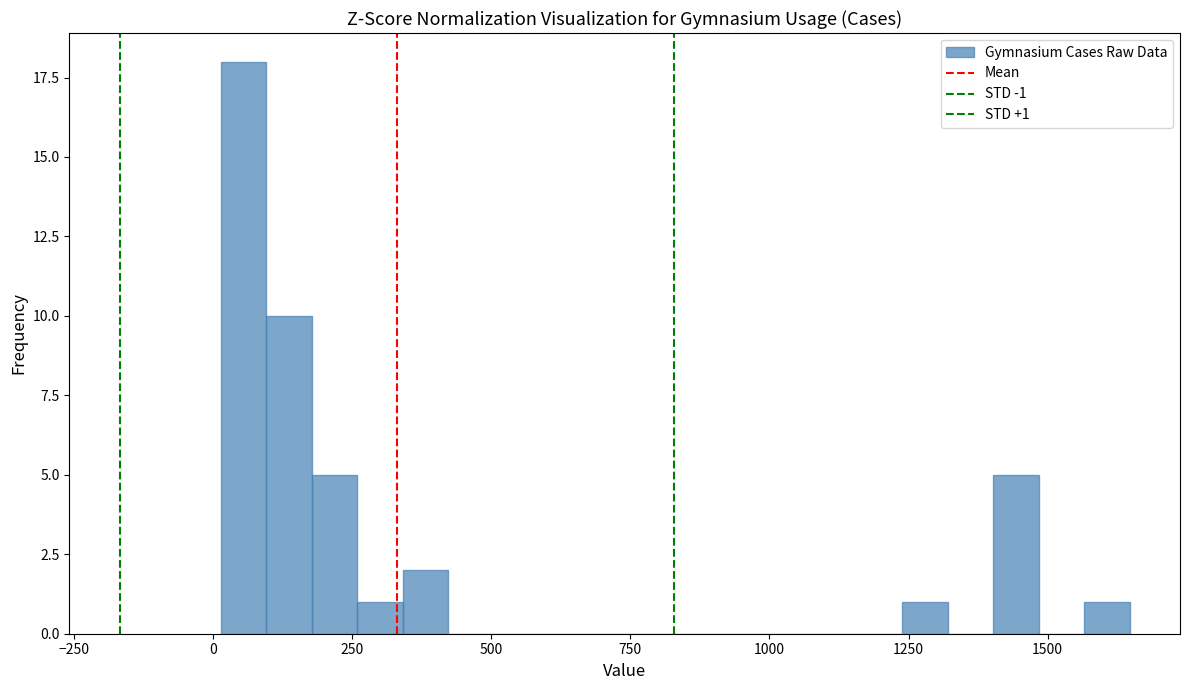

Around what value on the x-axis is the tallest bar? Give the approximate position of its centre, as read against the axis.

50